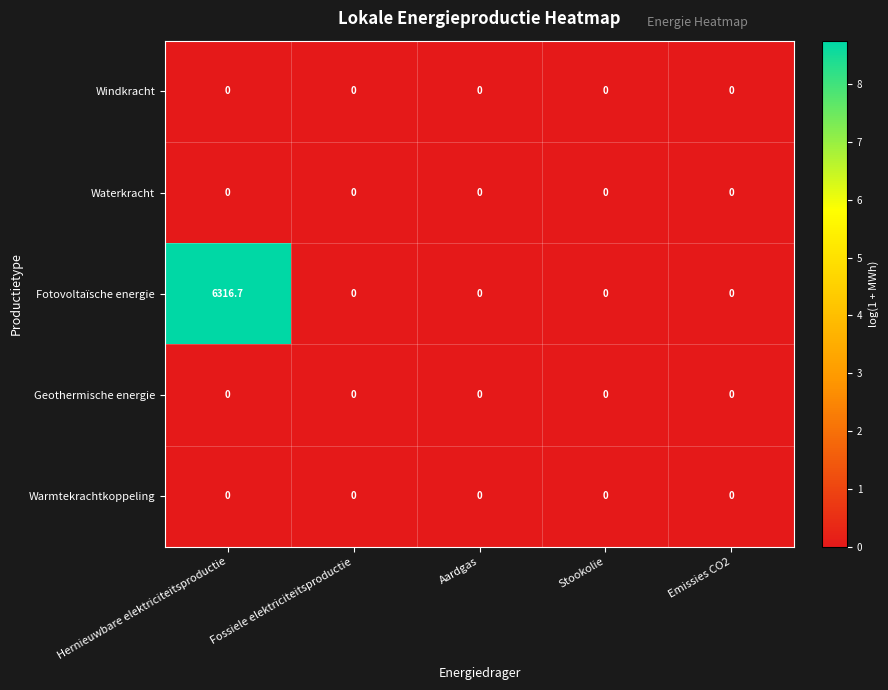

Reading right to left, extract all data points from this chart.

Windkracht: 0.0	0.0	0.0	0.0	0.0
Waterkracht: 0.0	0.0	0.0	0.0	0.0
Fotovoltaïsche energie: 0.0	0.0	0.0	0.0	6316.7
Geothermische energie: 0.0	0.0	0.0	0.0	0.0
Warmtekrachtkoppeling: 0.0	0.0	0.0	0.0	0.0